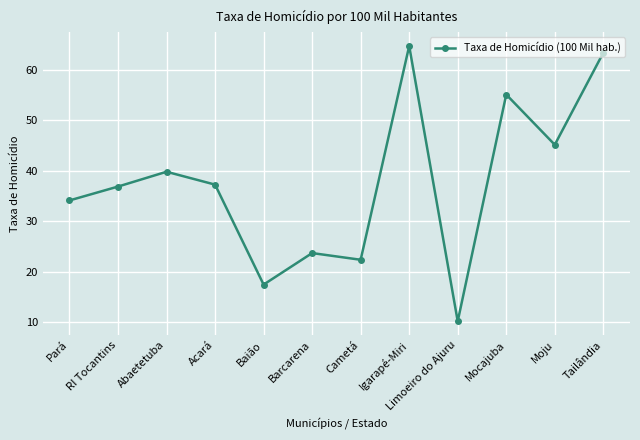

What is the change in value from Baião to Moju?

+27.8